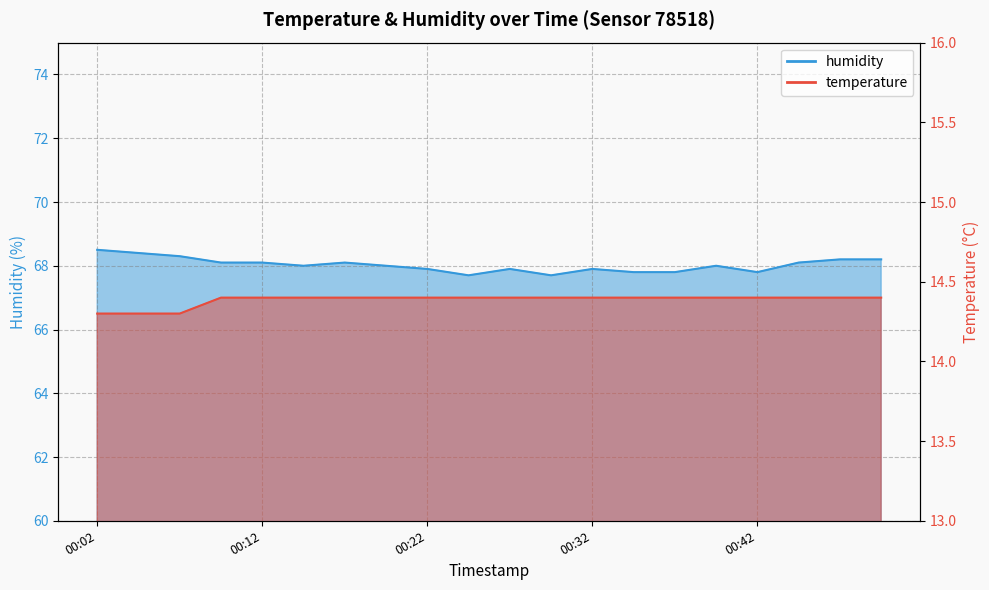

Count the humidity values in the range 67 to 68.

11